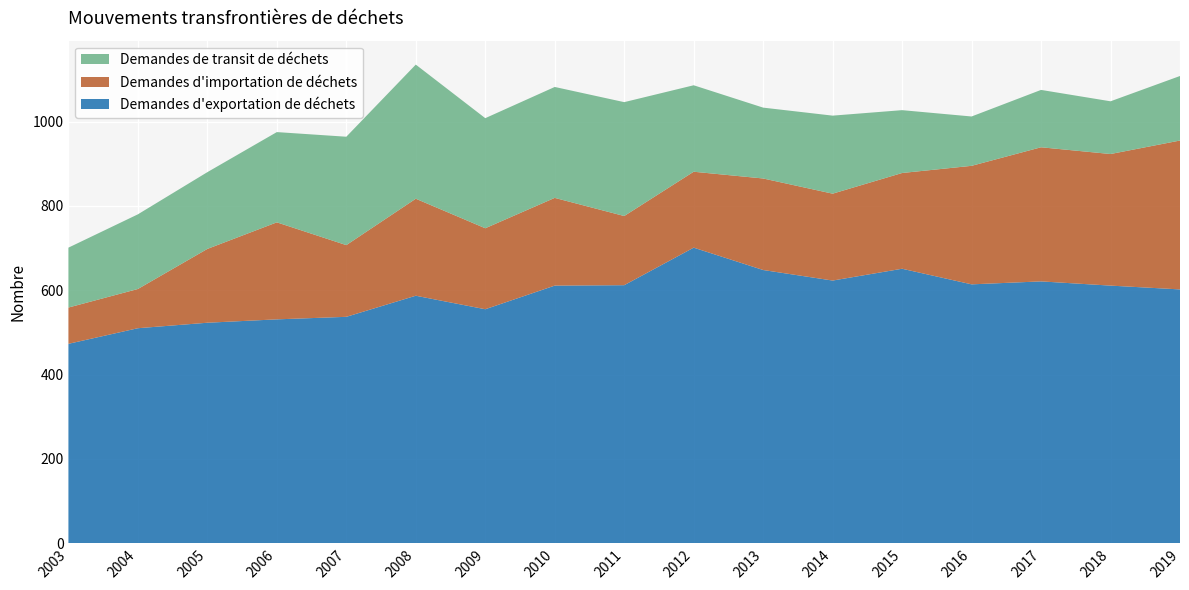

Reading right to left, extract all data points from this chart.

Demandes d'exportation de déchets: 602	611	621	614	651	623	648	701	612	611	555	587	537	531	523	510	473
Demandes d'importation de déchets: 353	312	318	281	227	206	217	180	164	208	192	230	170	230	175	93	86
Demandes de transit de déchets: 153	125	136	117	149	185	168	205	270	263	261	318	257	214	182	177	142